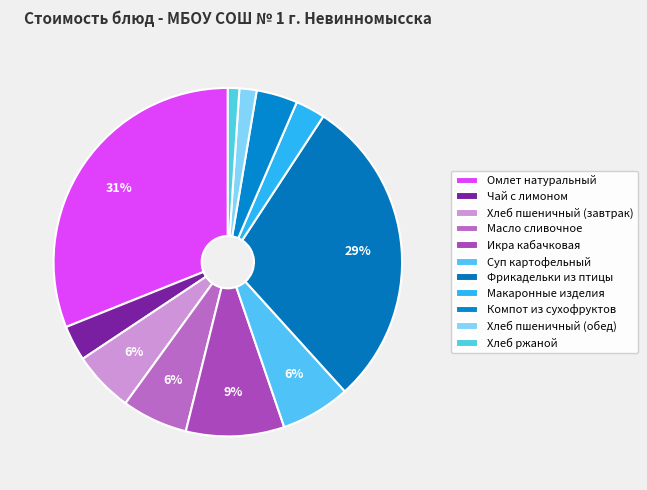

How many segments does this pie chart have?

11